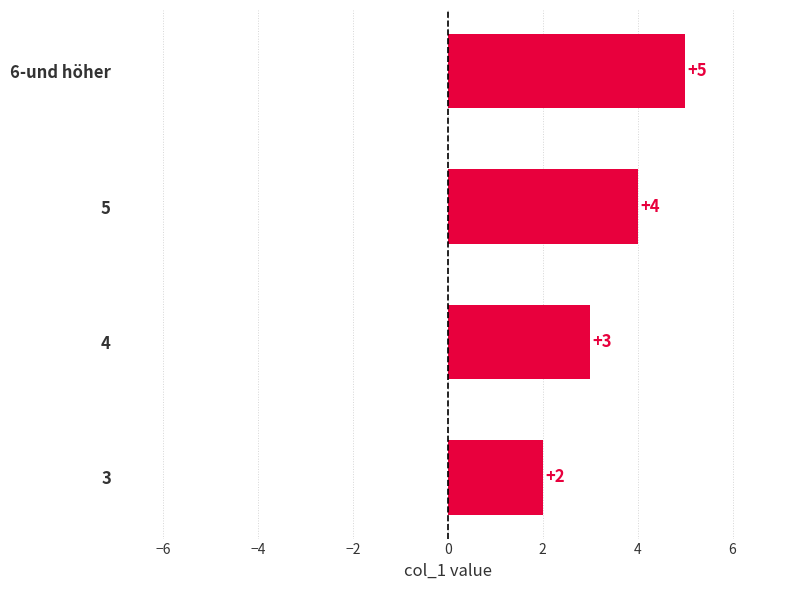

Which label corresponds to the smallest value in the chart?

3